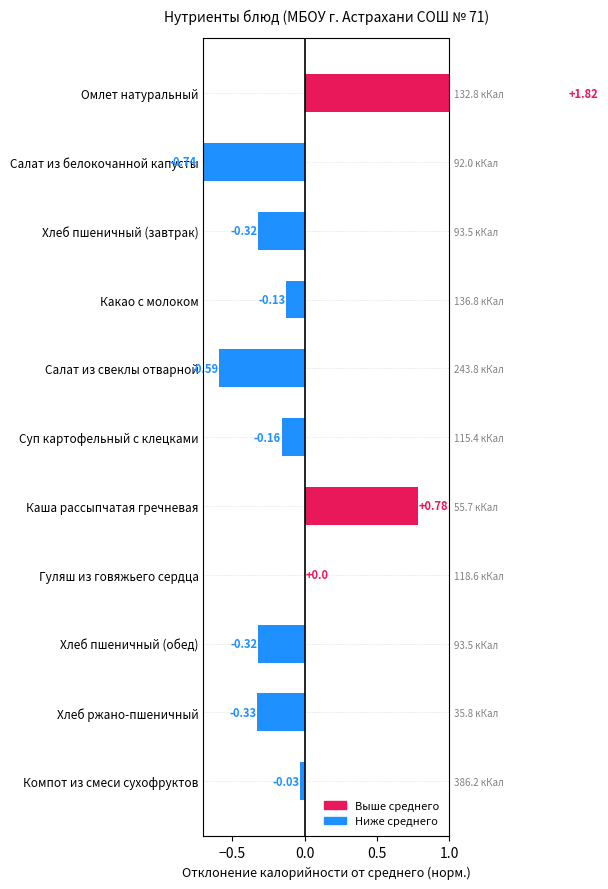

How many negative values are there?

8